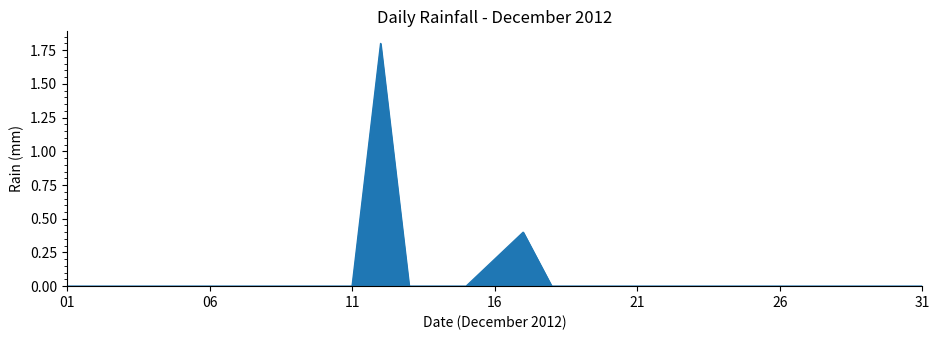

What is the greatest value displayed?

1.8